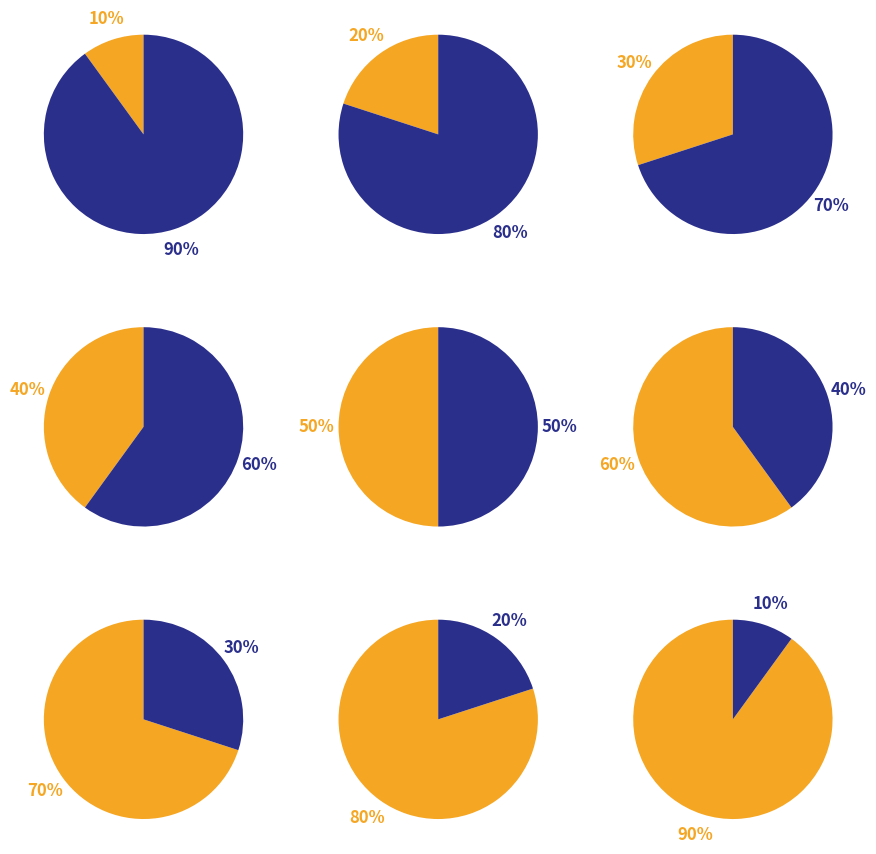

Is it true that субвенции is 41% of the pie?

False